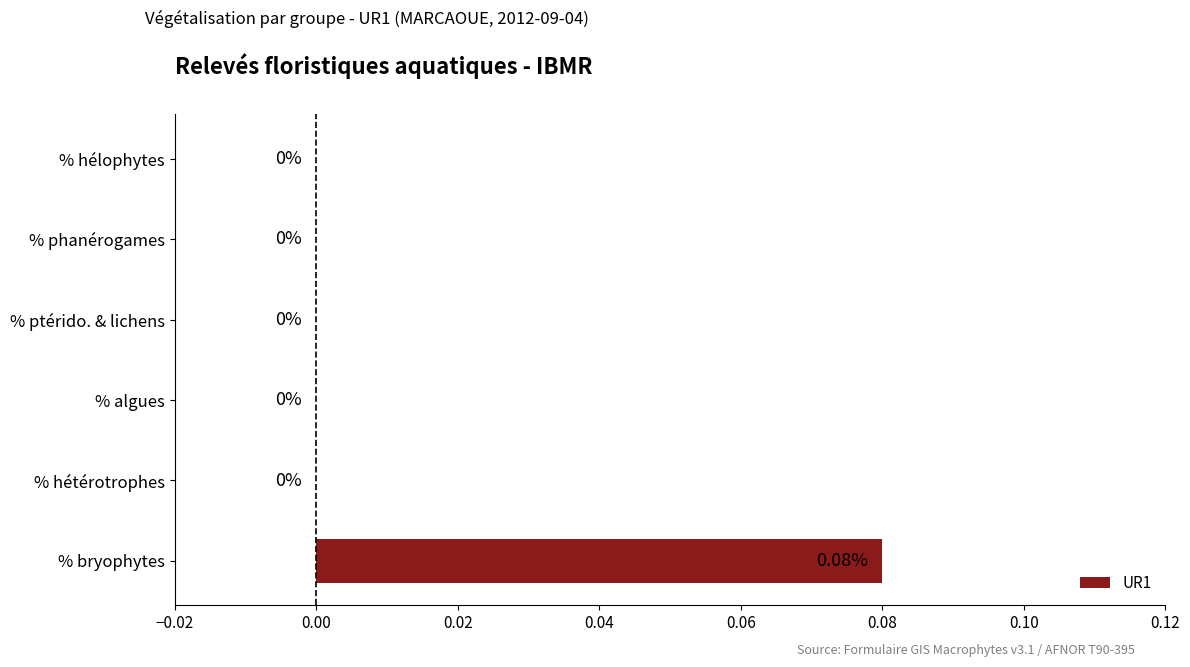

Which label corresponds to the largest value in the chart?

% bryophytes